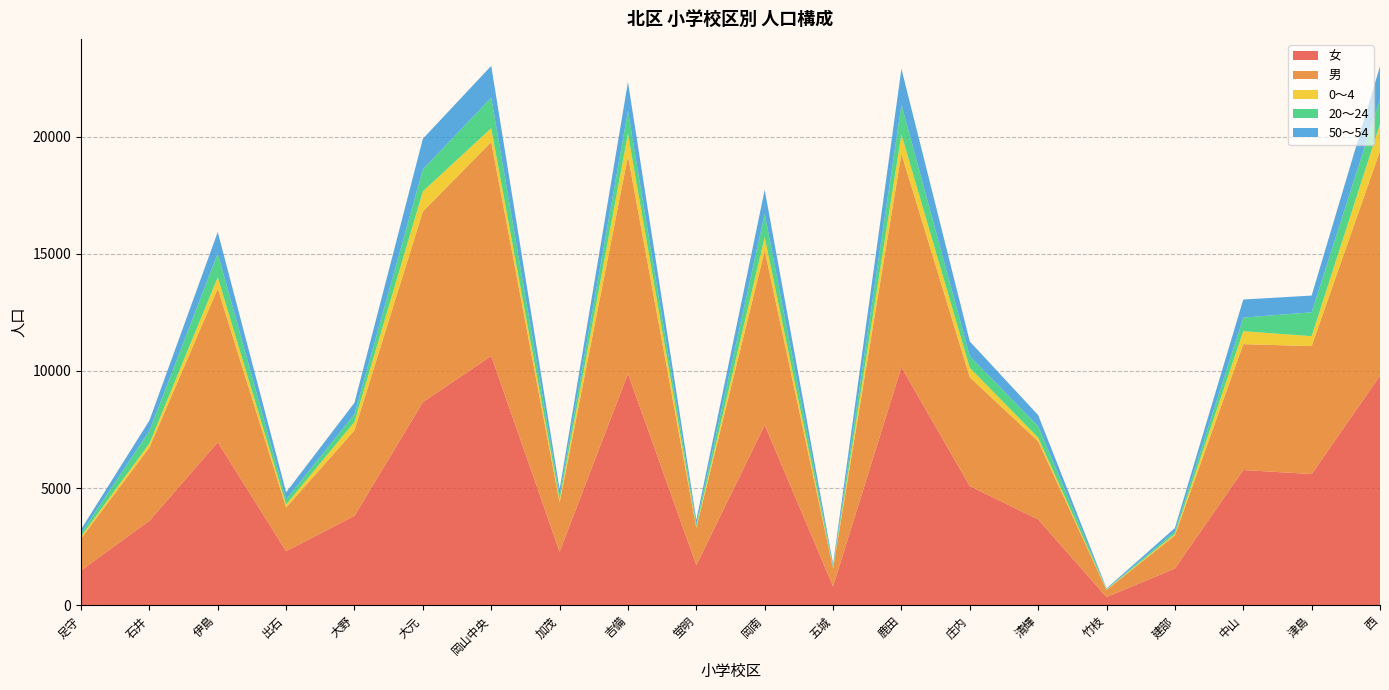

Reading left to right, extract all data points from this chart.

女: 1486	3608	6961	2309	3819	8671	10643	2284	9888	1711	7693	813	10164	5085	3666	350	1570	5773	5602	9799
男: 1365	3129	6559	1863	3651	8139	9129	2101	9280	1593	7444	764	9109	4649	3337	298	1417	5373	5461	9594
0～4: 83	171	482	131	362	859	590	123	962	52	579	26	828	399	155	20	59	553	423	1145
20～24: 132	536	1020	215	328	936	1303	195	968	111	994	51	1265	497	485	20	104	579	1019	1061
50～54: 173	444	911	305	487	1307	1358	248	1236	177	1025	106	1533	630	475	30	148	773	714	1409